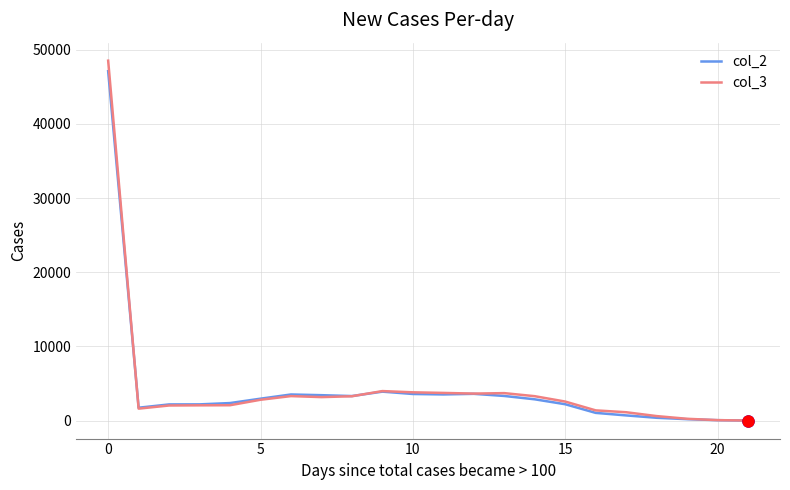

At which label does col_2 first exceed 2871?

0